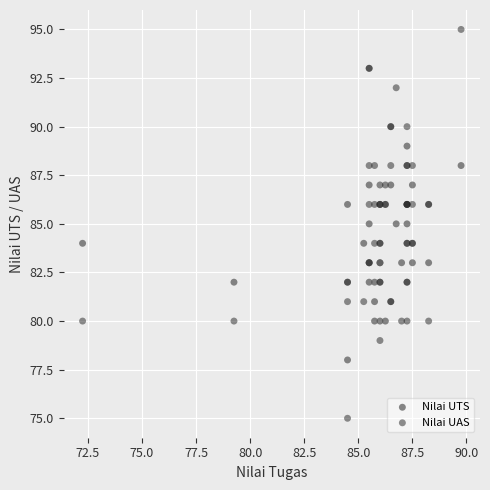

Which series has the widest spread of Y values?

Nilai UAS